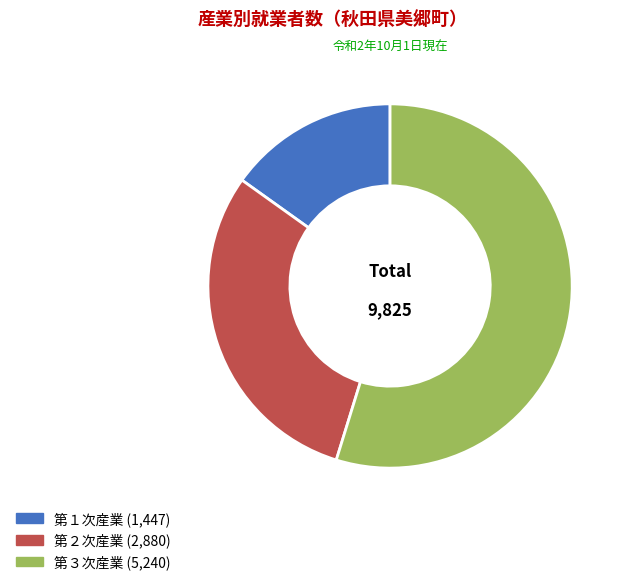

To the nearest percent, what percentage of the pie is 第３次産業?

55%